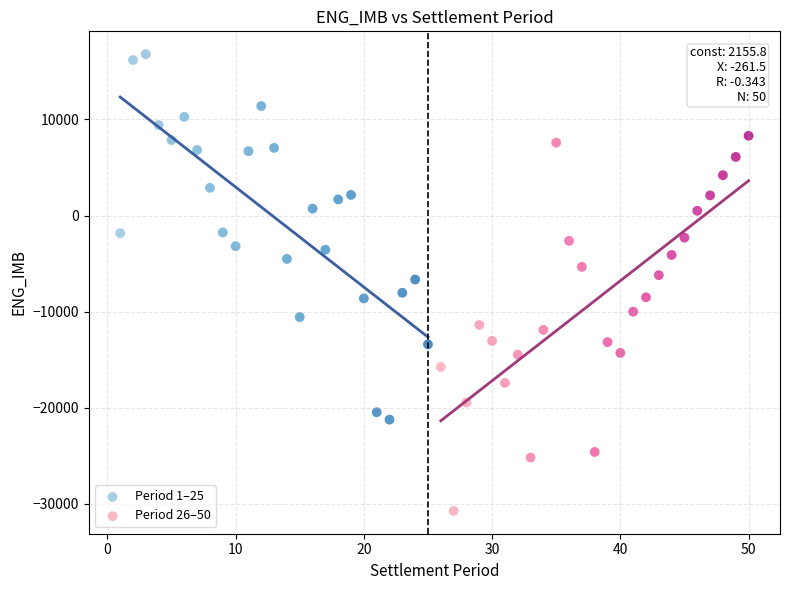

Which series reaches the minimum Y coordinate?

Period 26–50